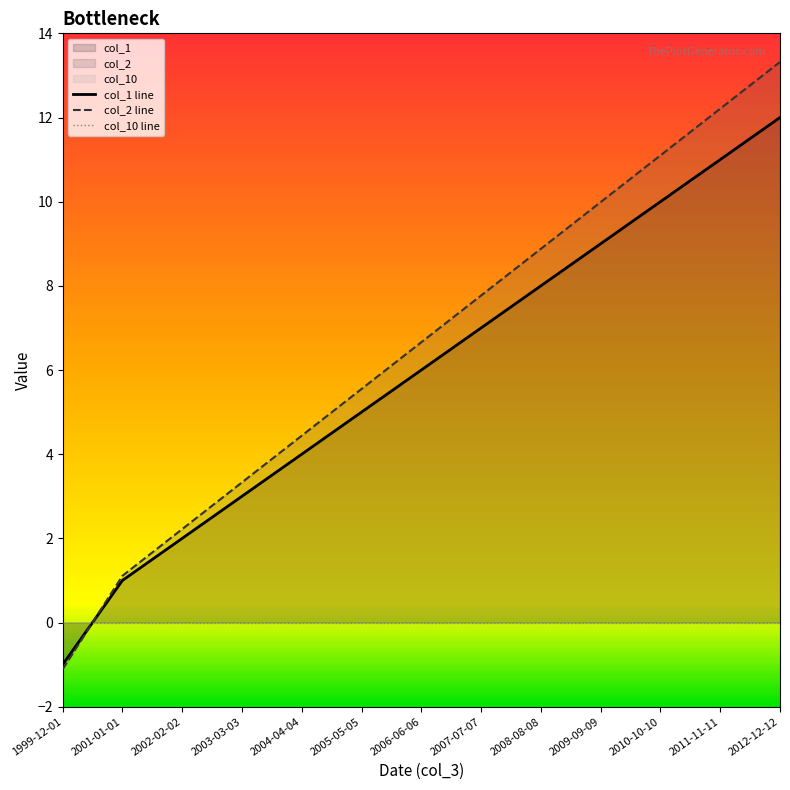

List the series in order of their peak value, lowest first.

col_10 line, col_1 line, col_2 line